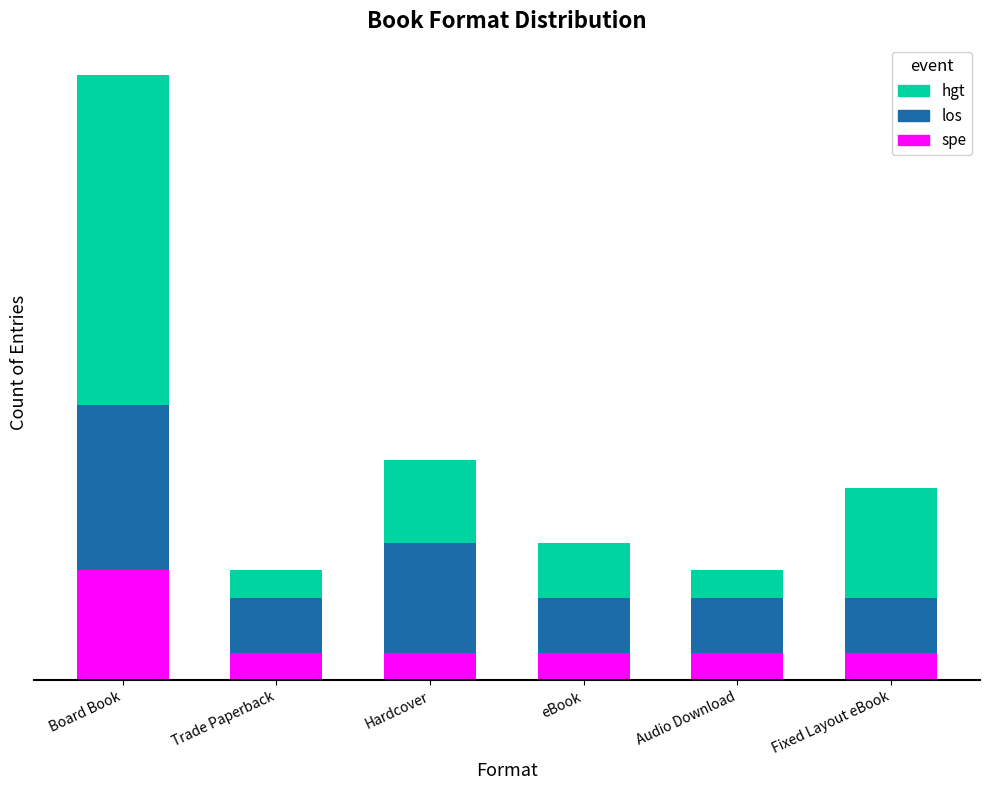

Which series has the largest total across all categories?

hgt